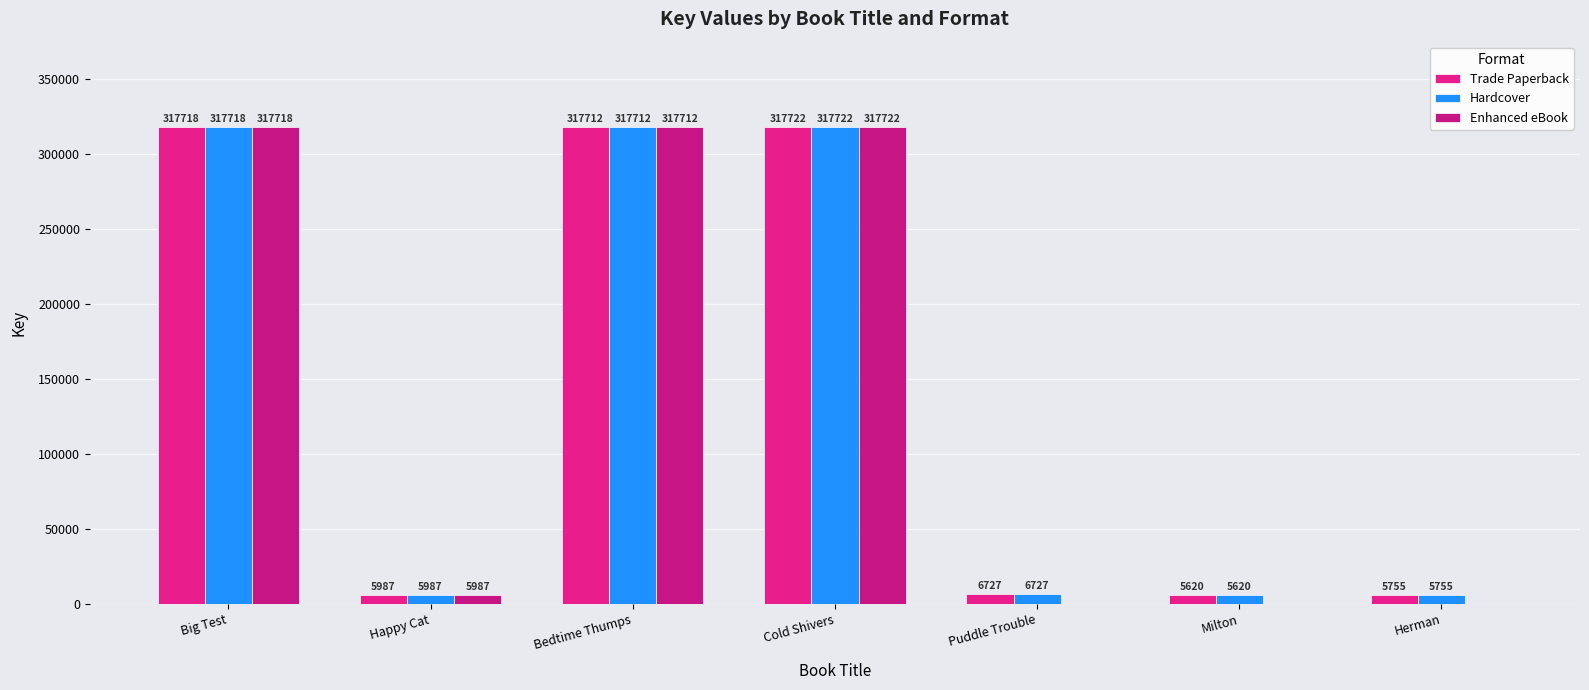

How many positive values does the Enhanced eBook series have?

4